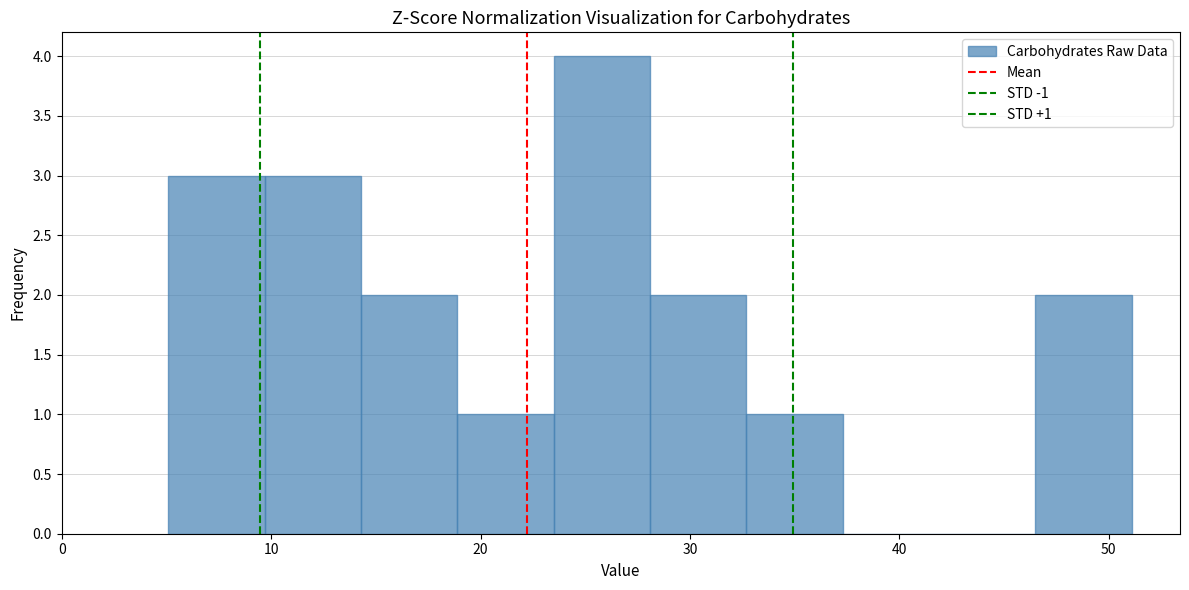

Which range on the x-axis has the tallest bar?

23.5 to 28.1